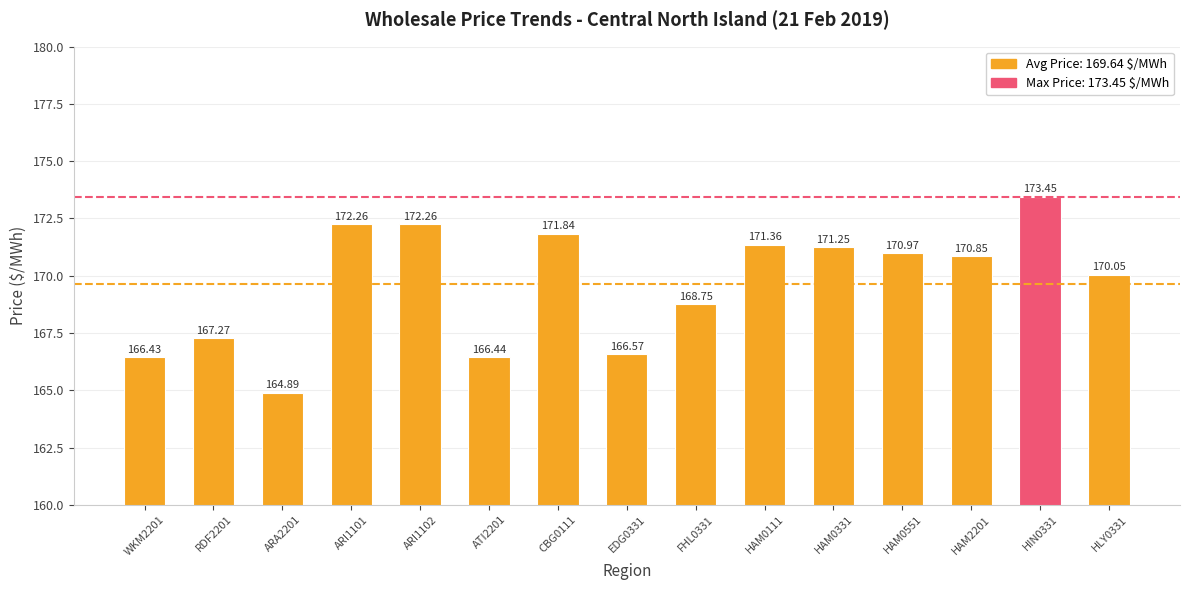

What position from the left is ATI2201?

6